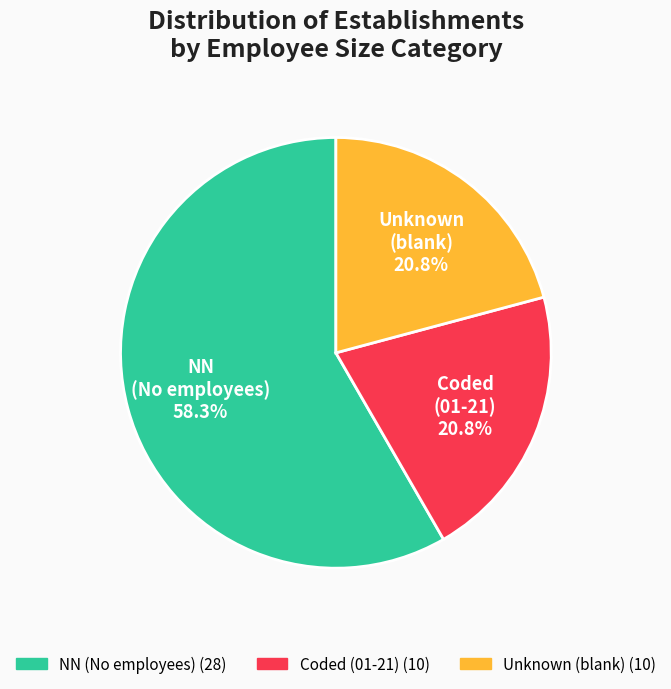

Is there any slice that represents more than half of the pie?

Yes